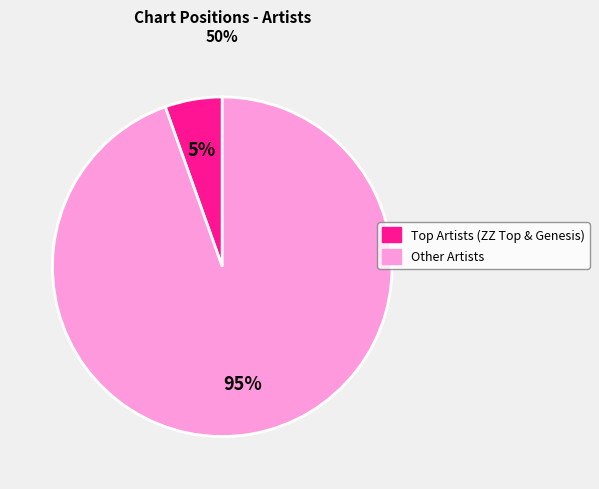

Is there a majority slice in this chart?

Yes